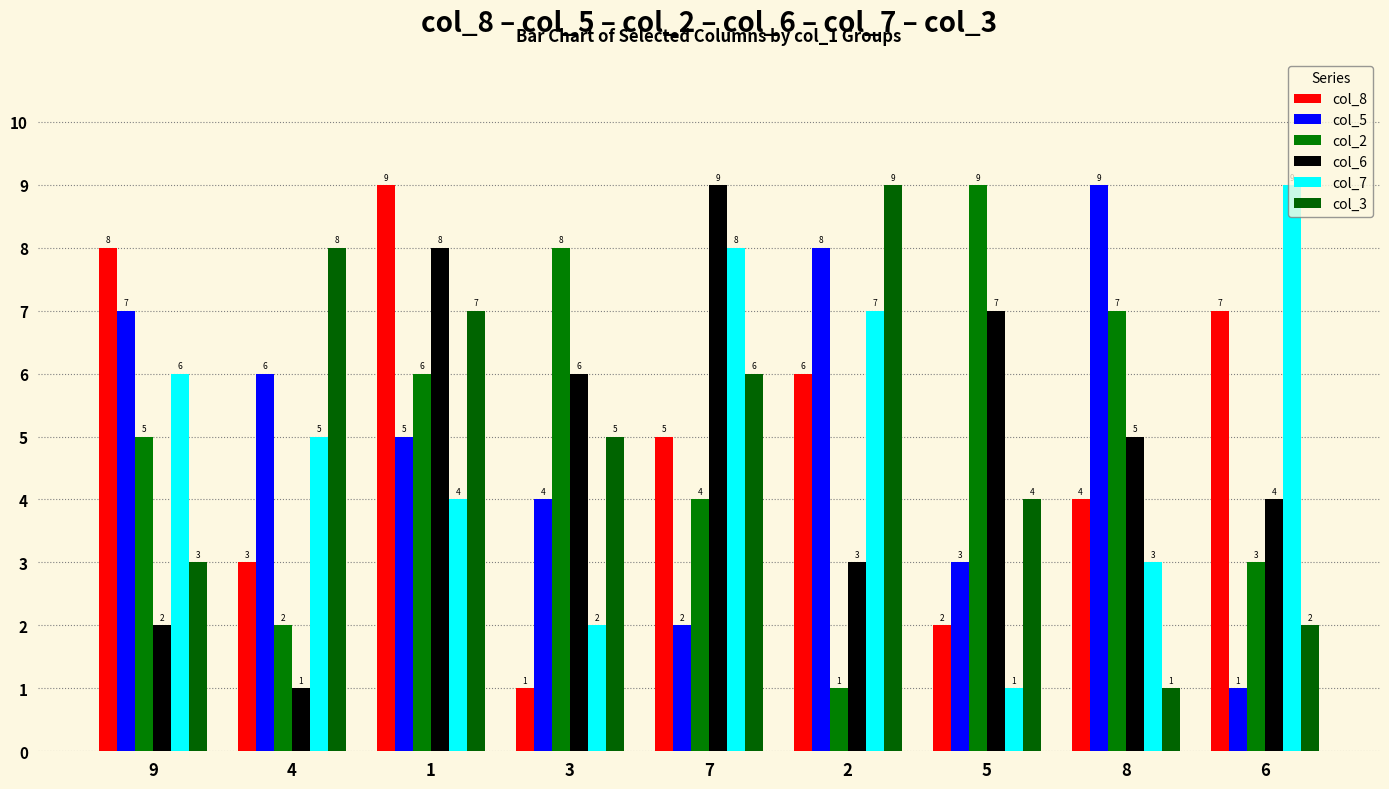

What is the value of the col_5 bar at the 2nd from the left?

6